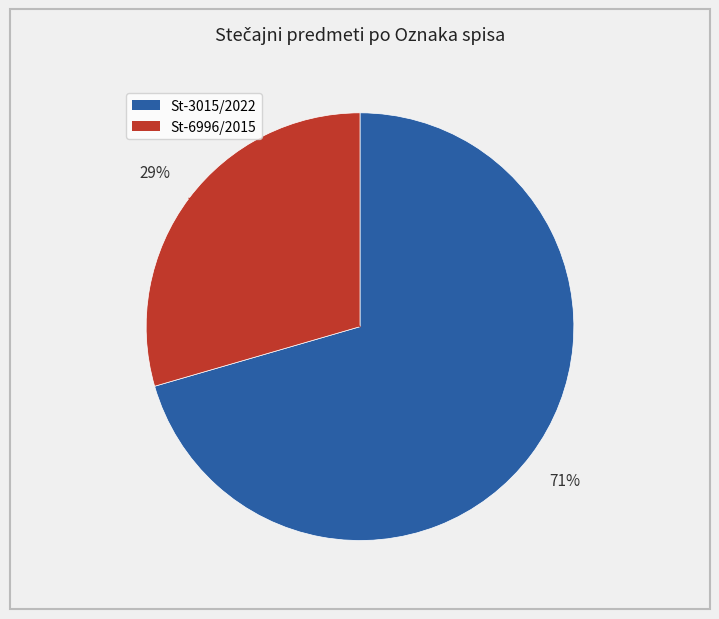

How many segments does this pie chart have?

2